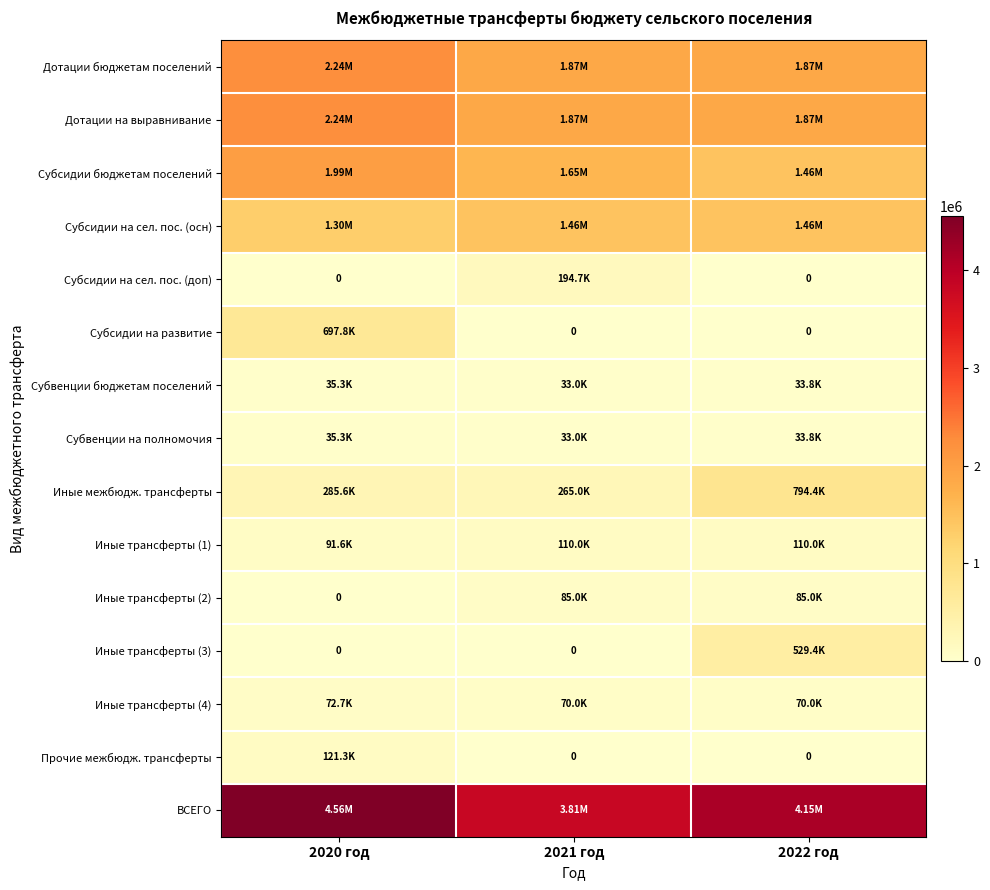

Which category has the highest value across all series?

2020 год